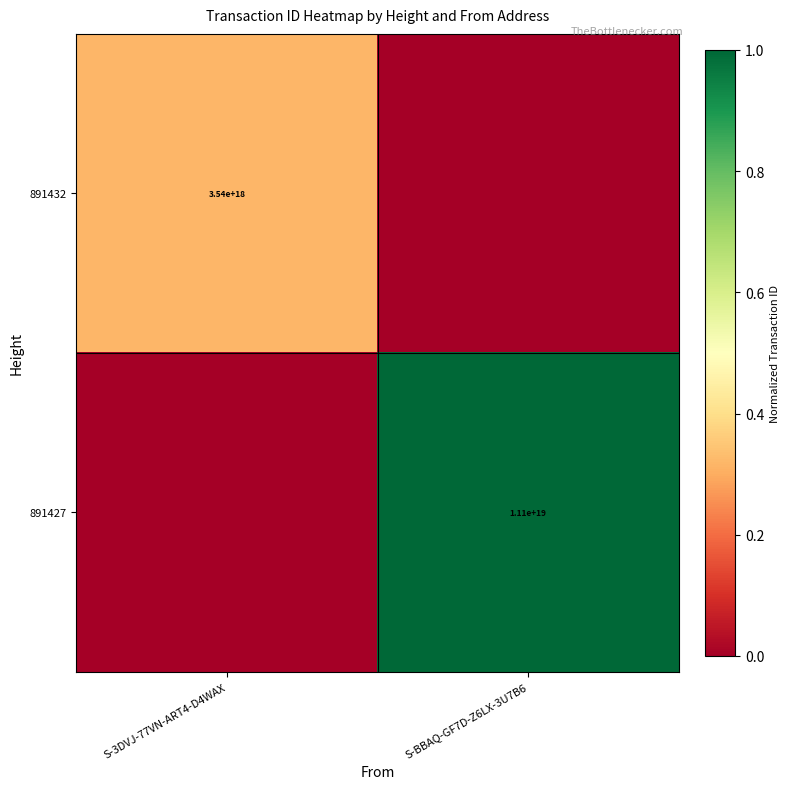

The 891432 series shows 0.1 at S-BBAQ-GF7D-Z6LX-3U7B6. True or false?

False